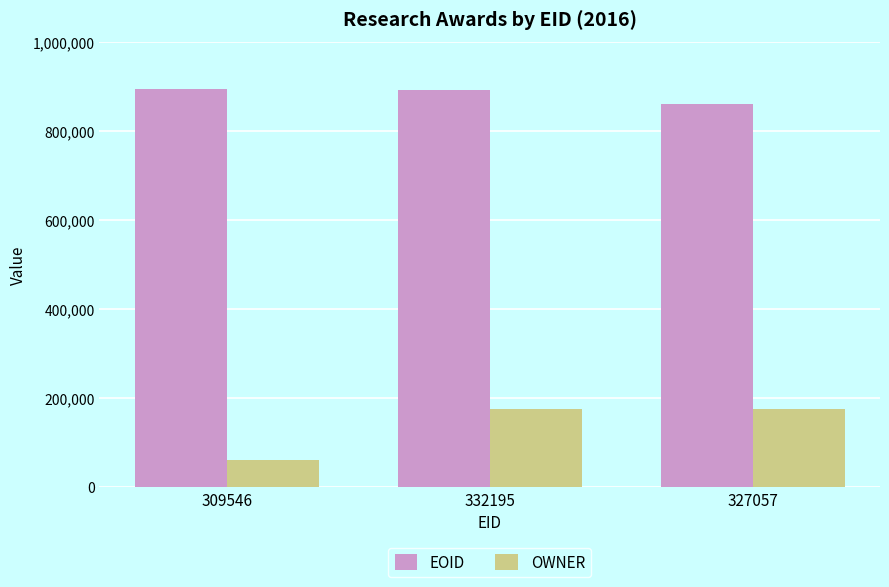

What is the total value across all series at 332195?

1066290